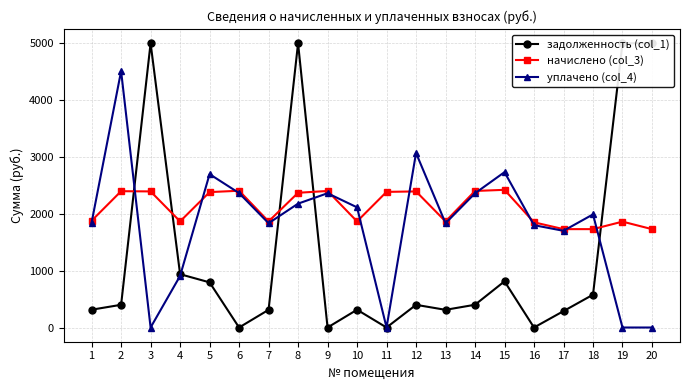

At which label does уплачено (col_4) reach its peak?

2